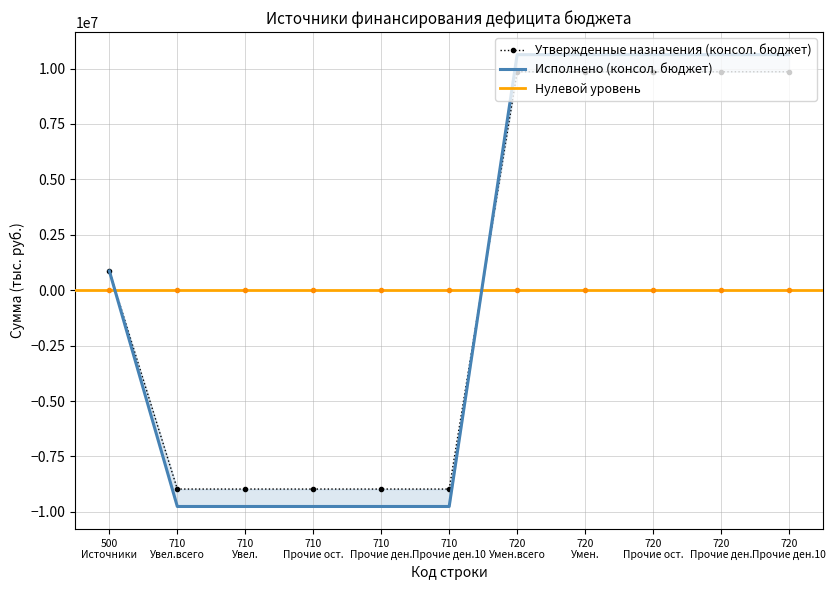

What is the minimum value for Утвержденные назначения (консол. бюджет)?

-8971300.0